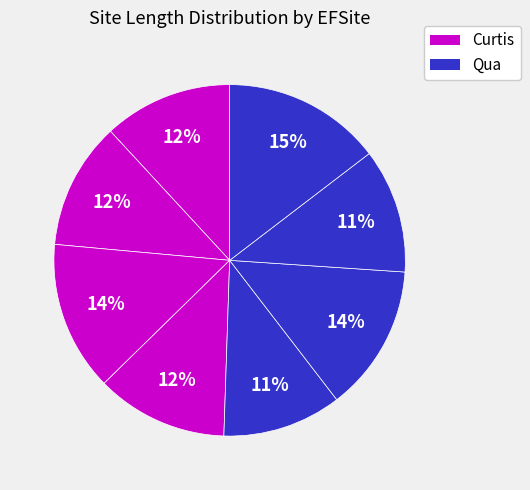

How many segments does this pie chart have?

8